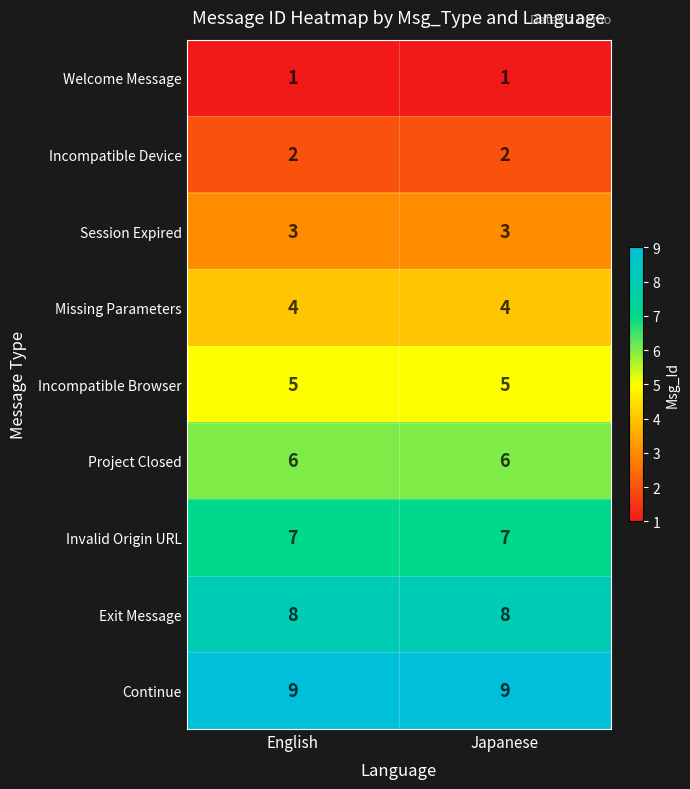

What is the sum of the Missing Parameters values at English and Japanese?

8